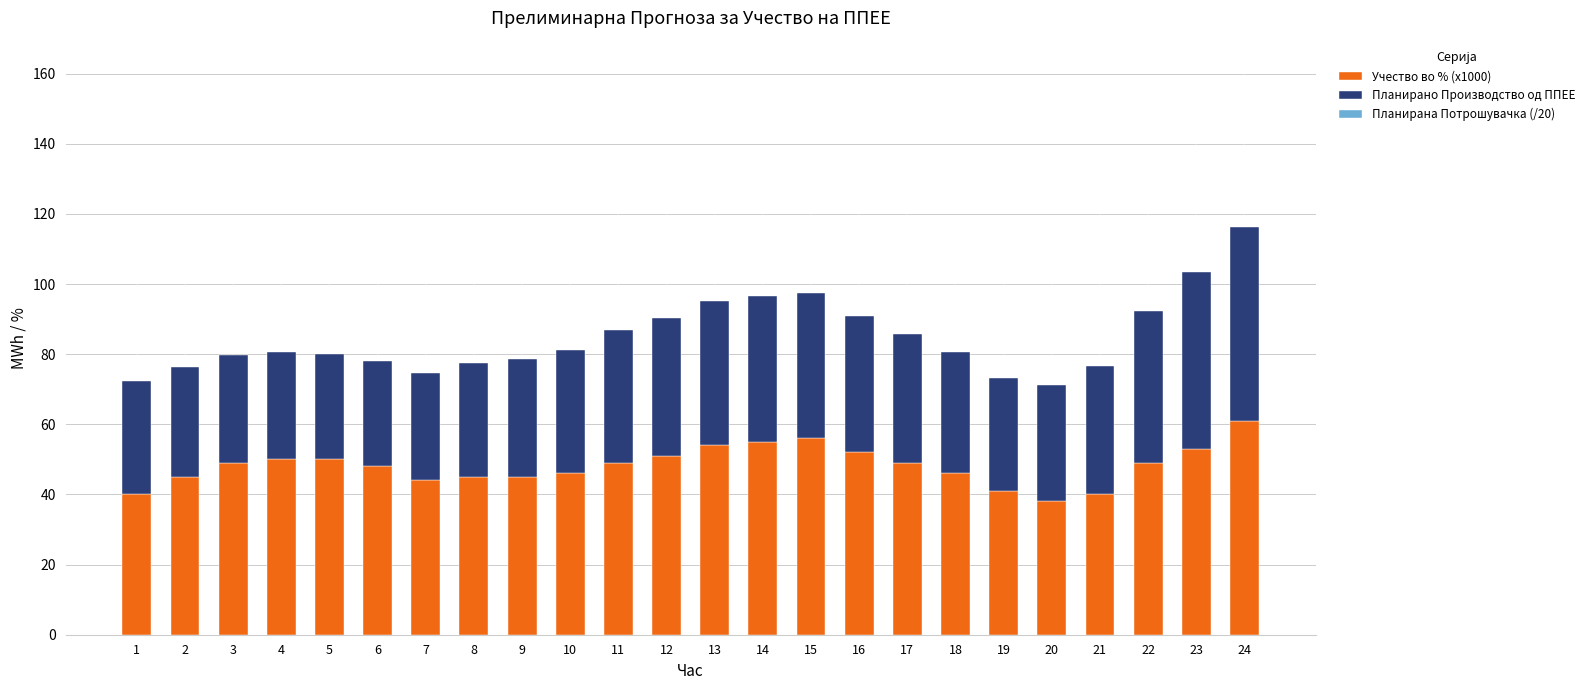

Count the number of categories in the chart.

24